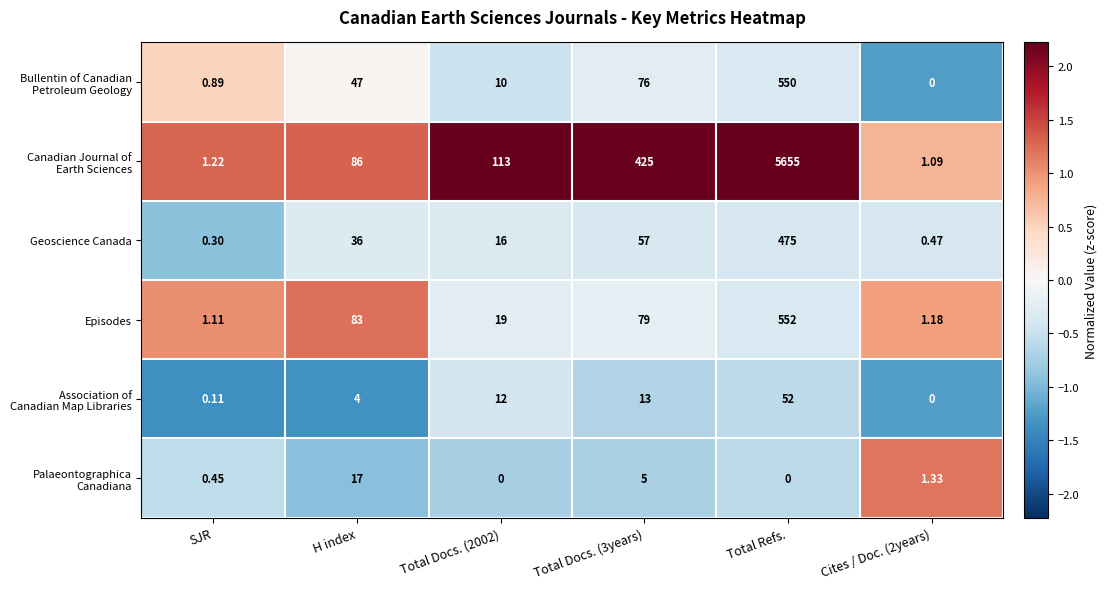

At which label is Episodes closest to 276?

H index